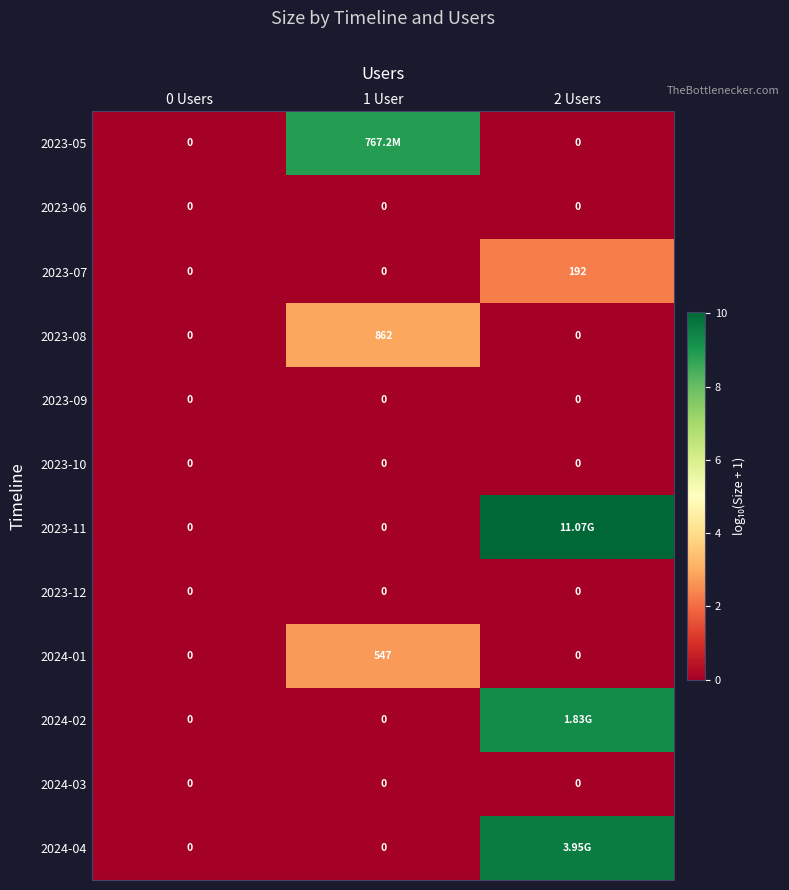

How many values in the 2023-08 series exceed 0?

1